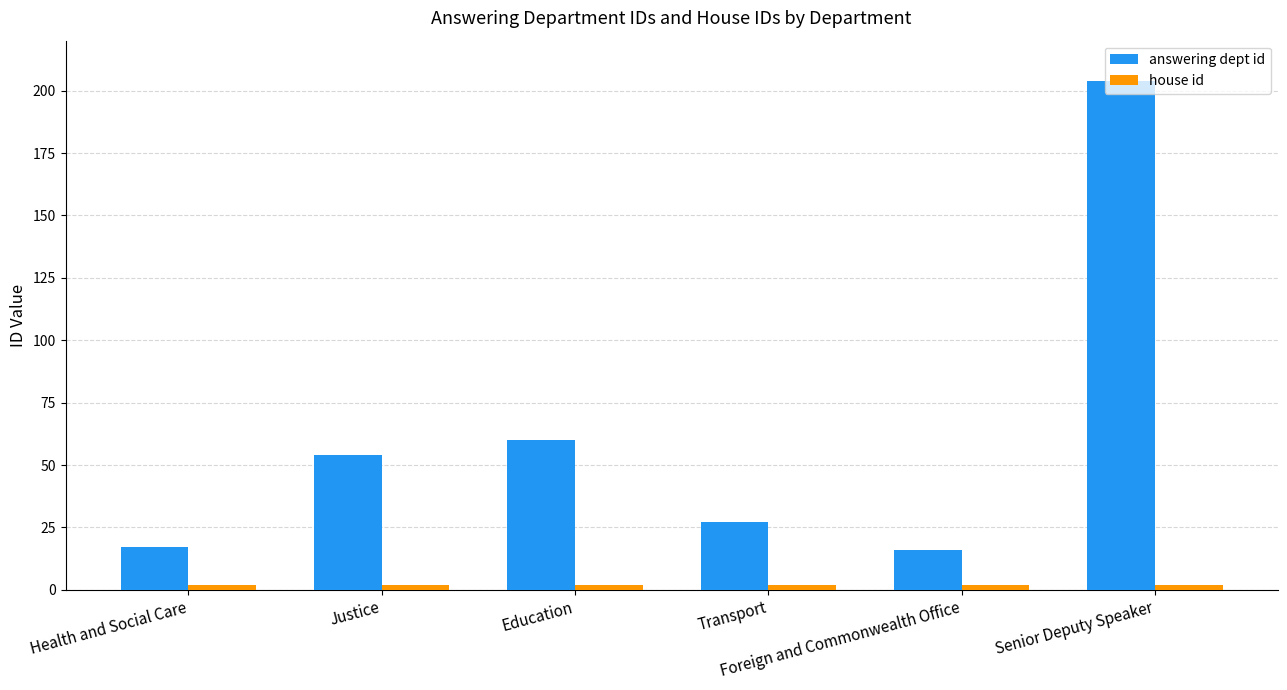

What position from the left is Transport?

4